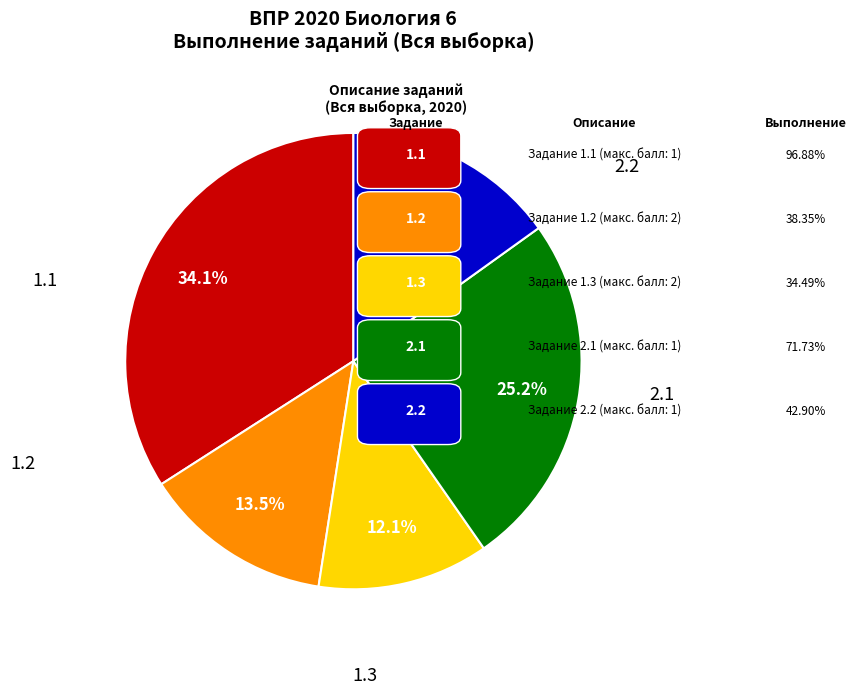

Count the number of slices in the pie.

5